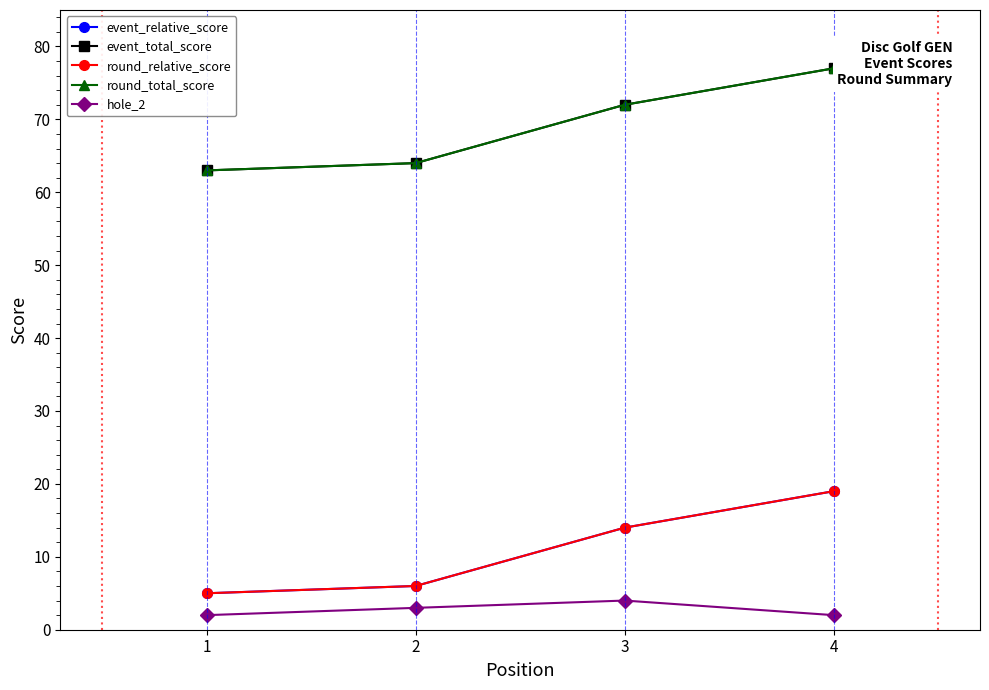

At which category is the sum across all series the highest?

4